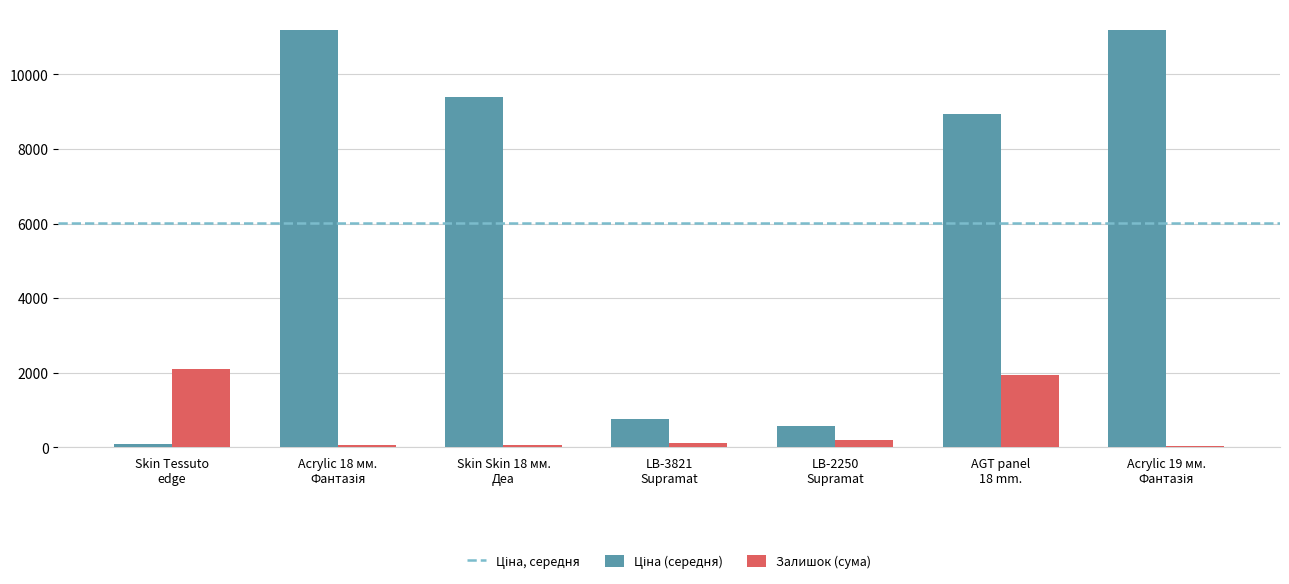

Which category has the highest value in the Залишок (сума) series?

Skin Tessuto
edge